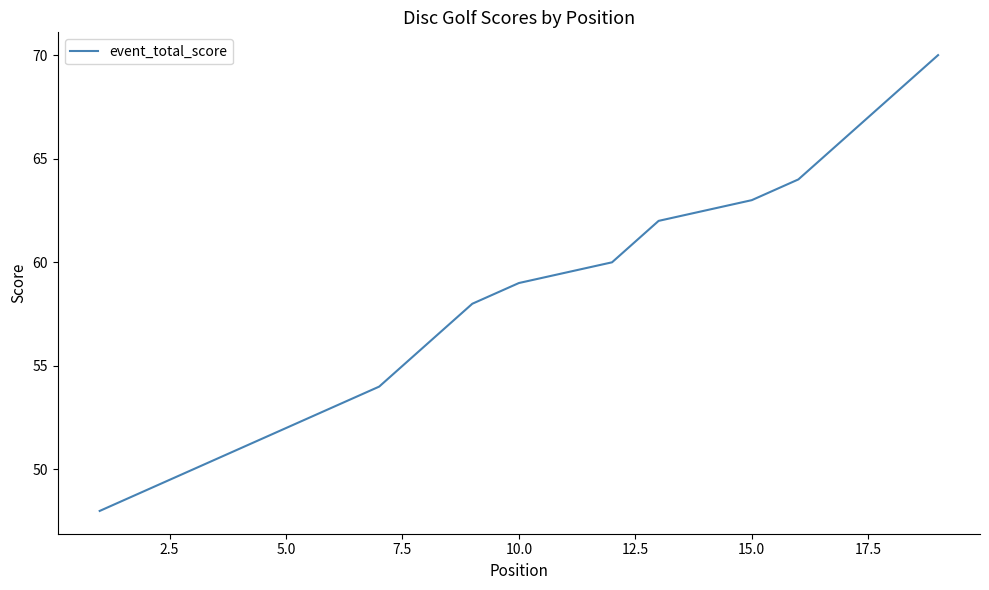

What is the smallest value displayed?

48